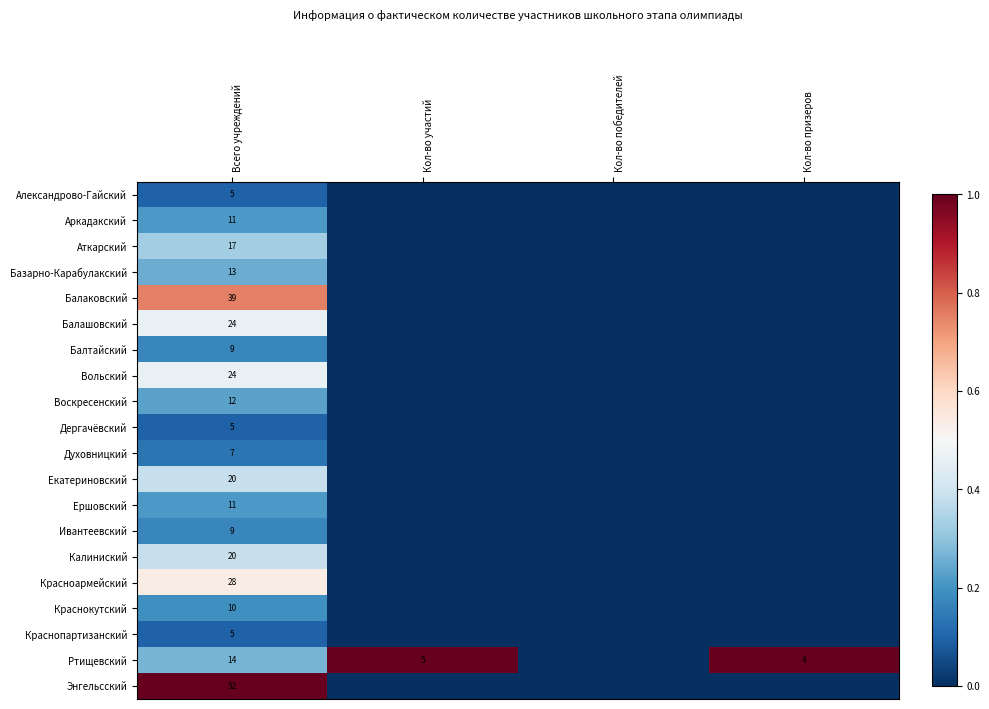

At which category does the chart reach its peak across all series?

Кол-во участий